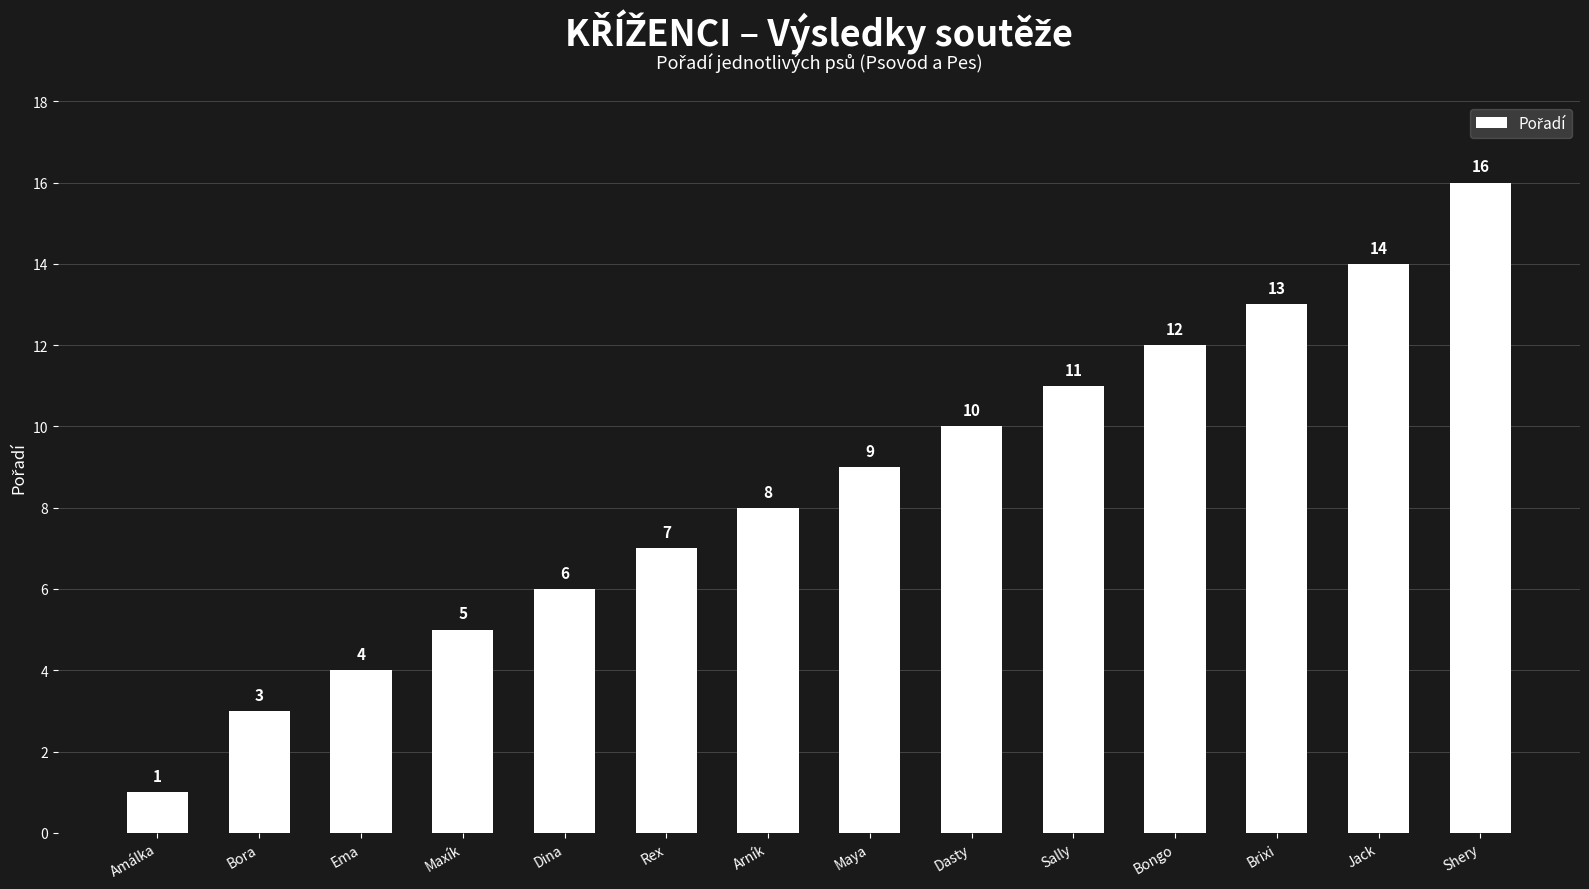

What value does the data have at Jack?

14